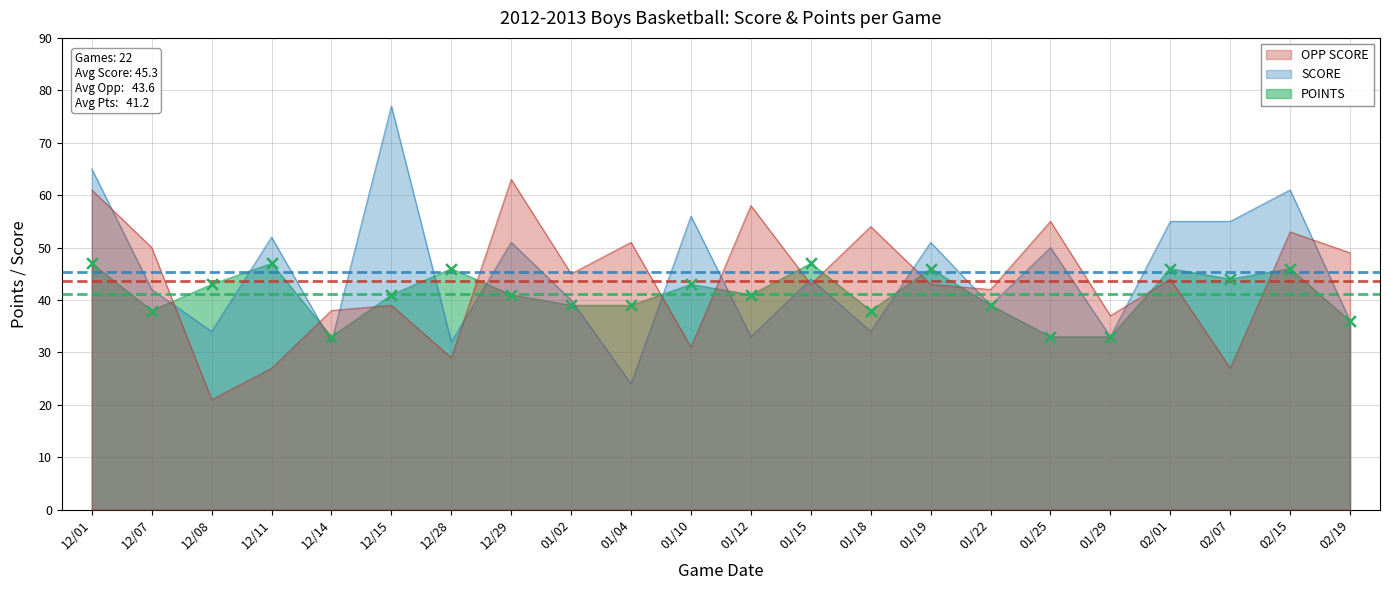

At how many categories does at least one series exceed 66?

1